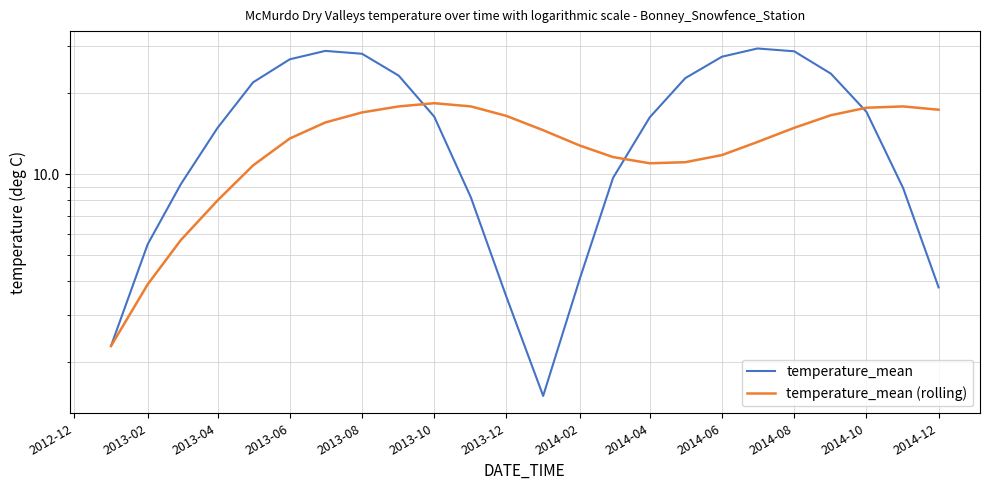

Is it true that temperature_mean (rolling) equals 13.6 at 2013-06?

True